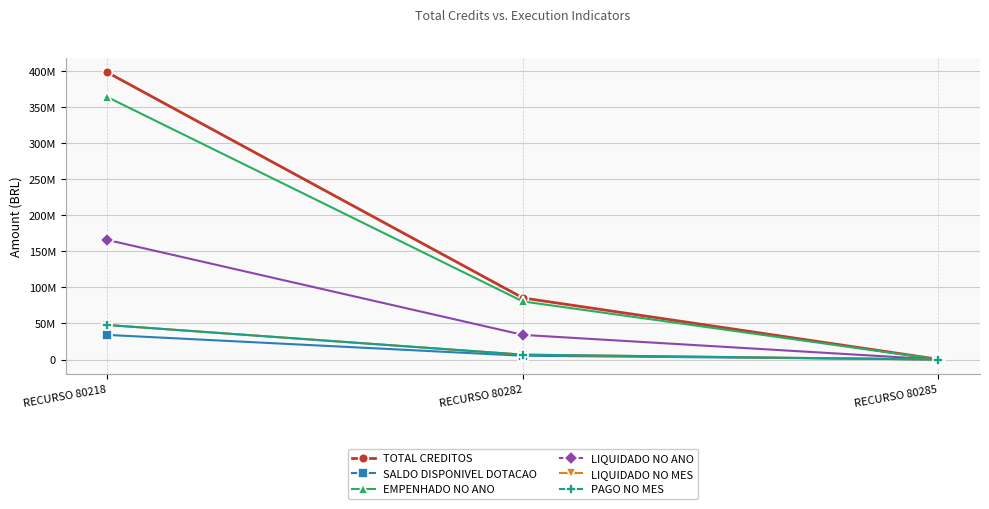

At how many categories does at least one series exceed 293694249?

1